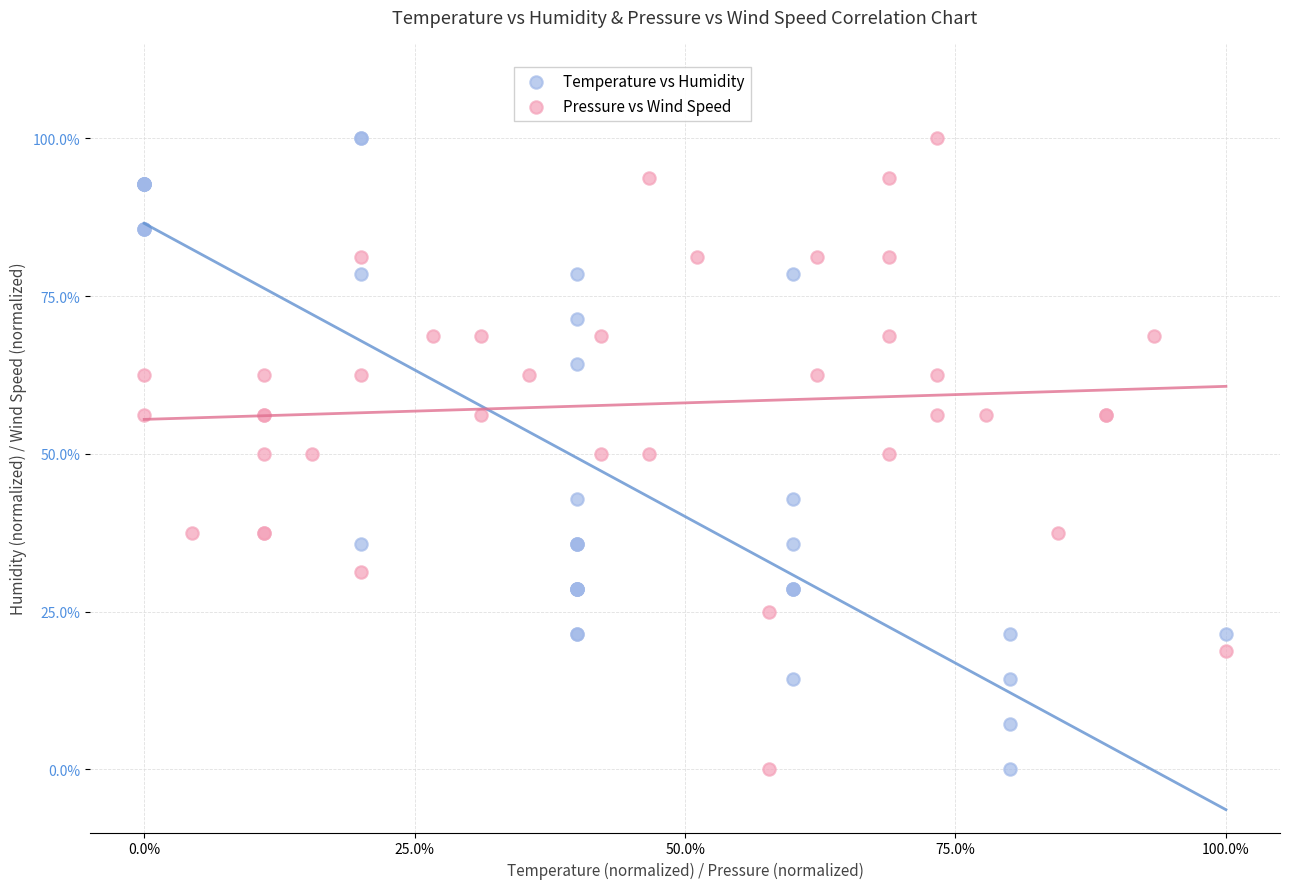

What are all the series names shown in the legend?

Temperature vs Humidity, Pressure vs Wind Speed